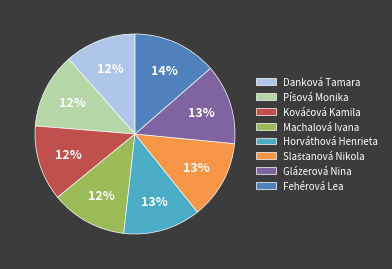

What percentage is the Machalová Ivana slice, to the nearest percent?

12%